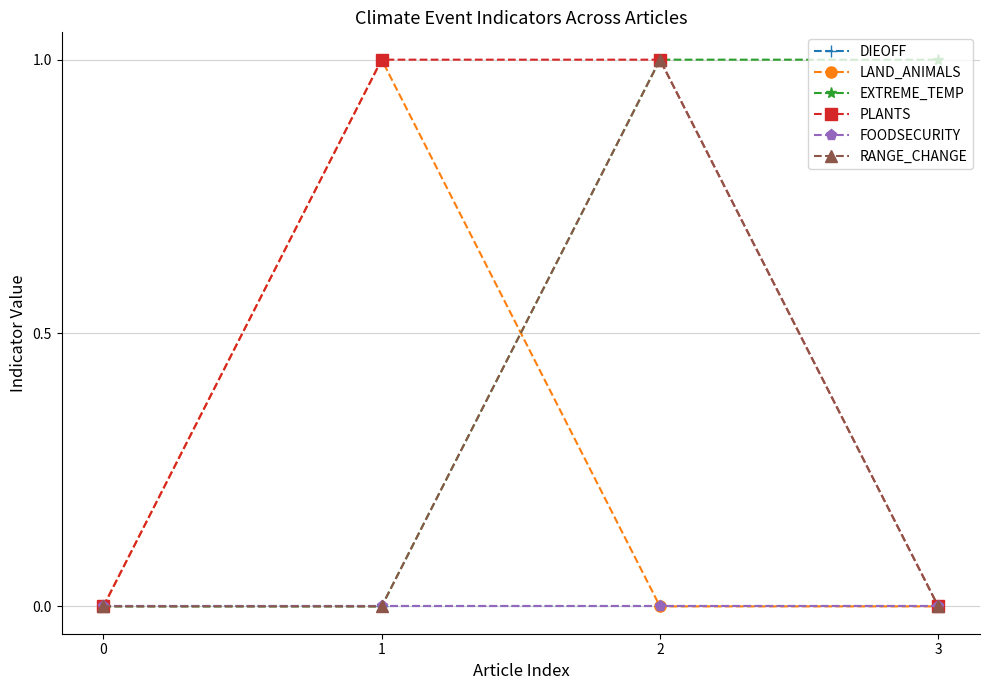

True or false: PLANTS and LAND_ANIMALS cross at least once.

False